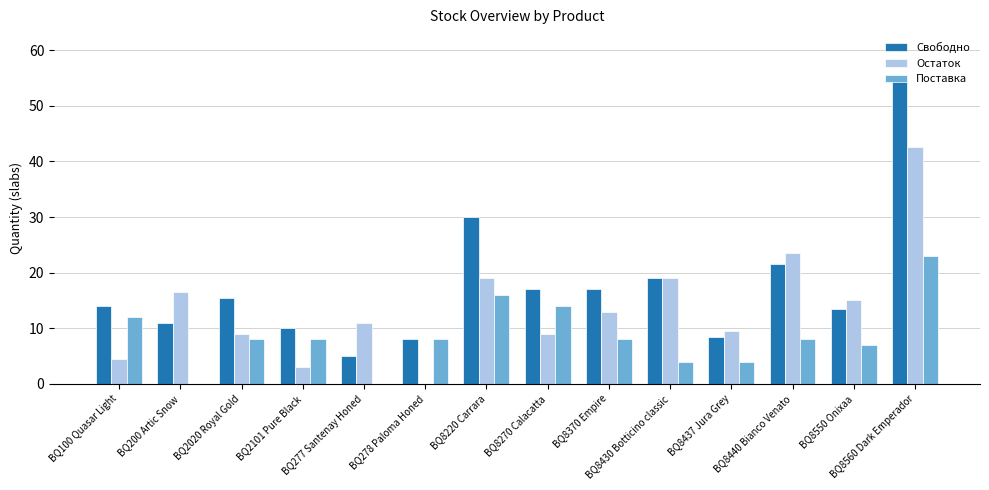

The Свободно series shows 5.0 at BQ277 Santenay Honed. True or false?

True